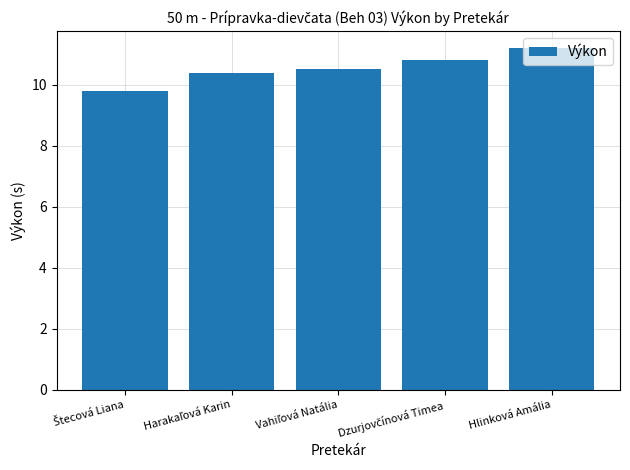

What position from the right is Hlinková Amália?

1